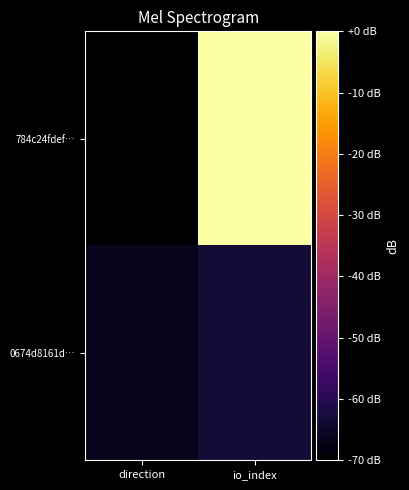

Which has a higher value, io_index or direction?

io_index